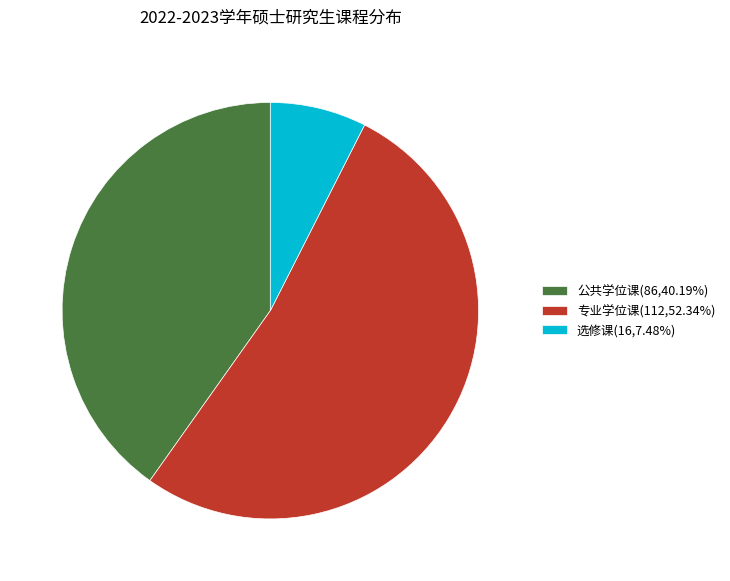

Is there any slice that represents more than half of the pie?

Yes